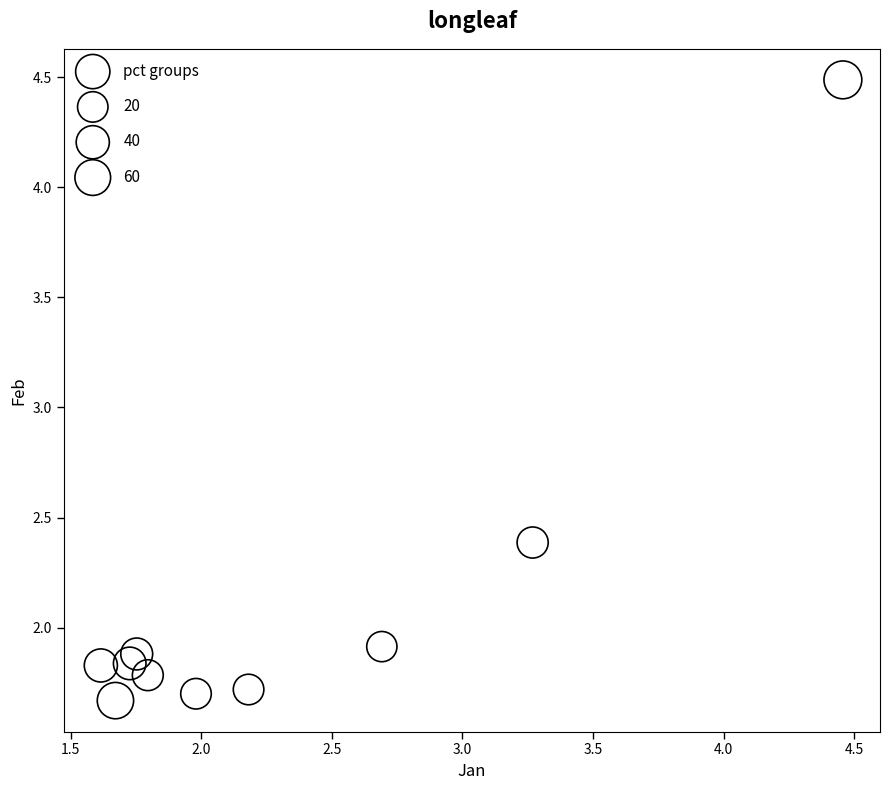

What Y value in the scatter plot is closest to 3?

2.4